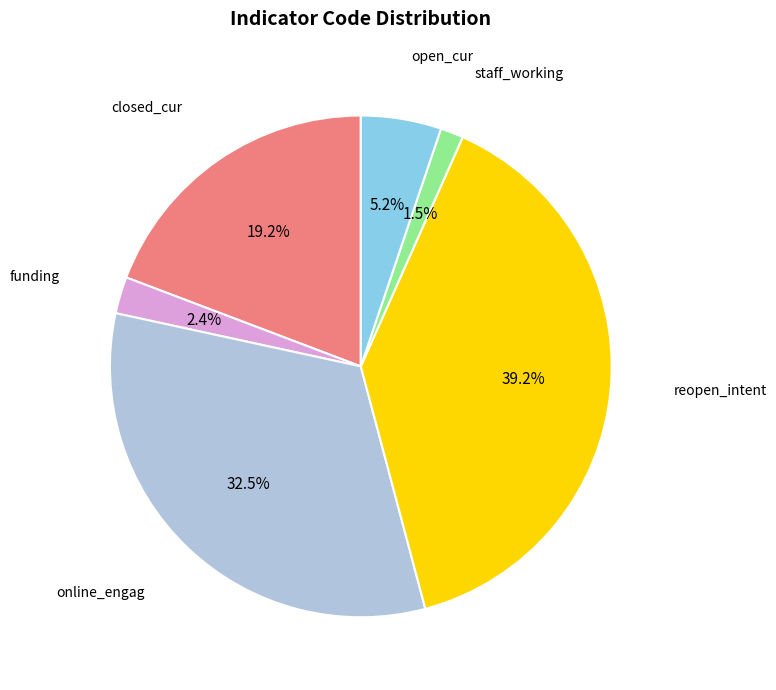

Is there a majority slice in this chart?

No